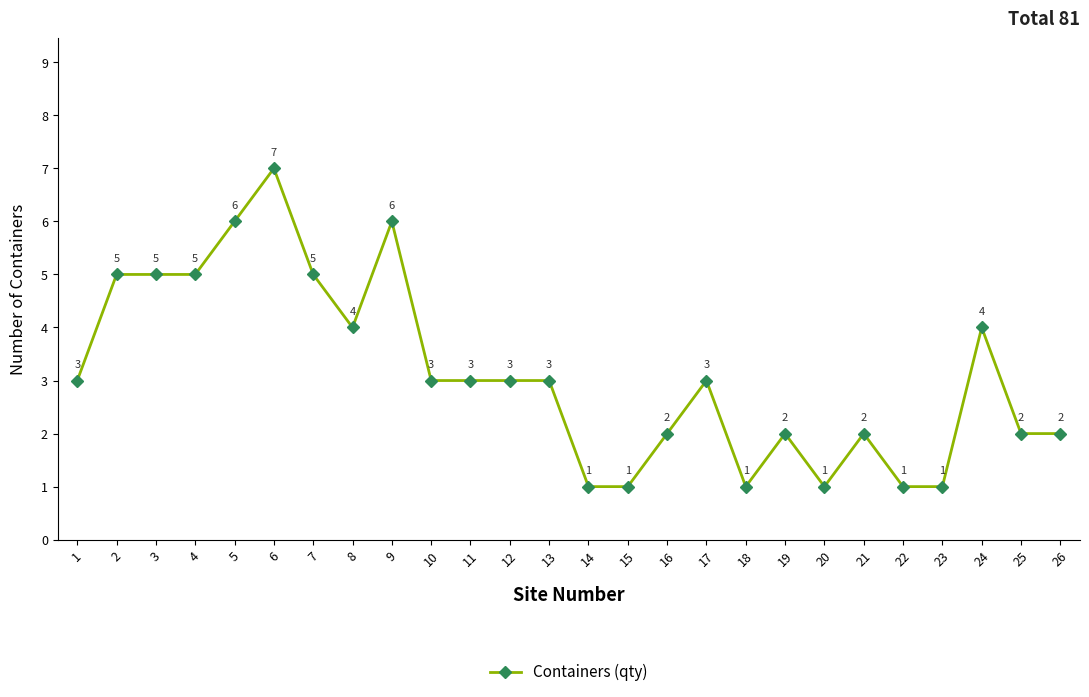

Reading left to right, list all the values displayed in this chart.

1=3	2=5	3=5	4=5	5=6	6=7	7=5	8=4	9=6	10=3	11=3	12=3	13=3	14=1	15=1	16=2	17=3	18=1	19=2	20=1	21=2	22=1	23=1	24=4	25=2	26=2